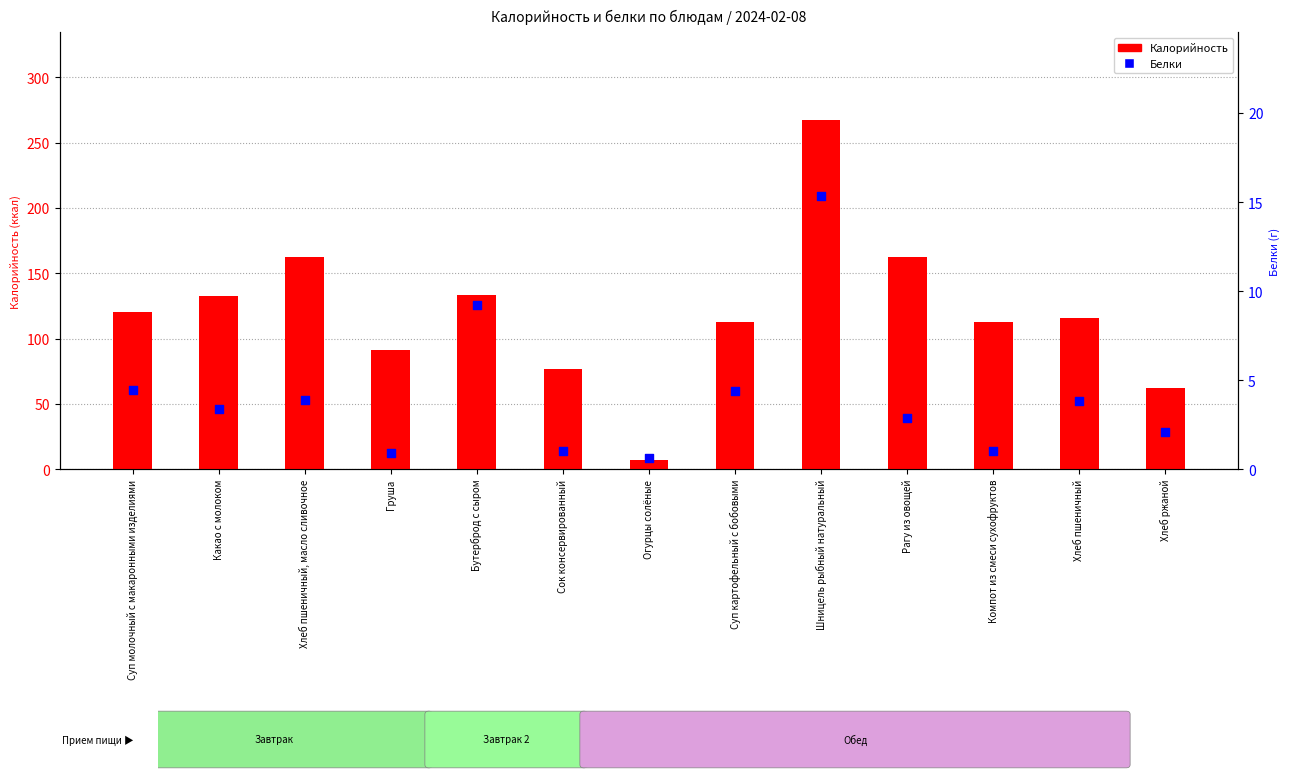

At which category is the sum across all series the highest?

Шницель рыбный натуральный